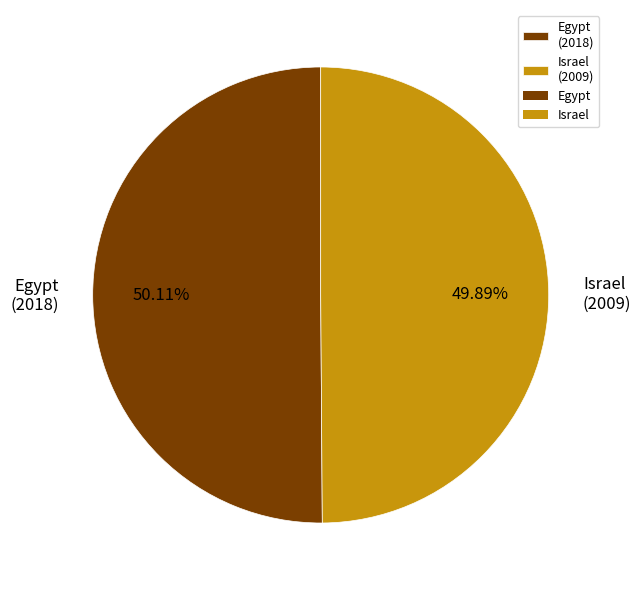

Is the sum of Egypt (2018) and Israel (2009) greater than half?

Yes